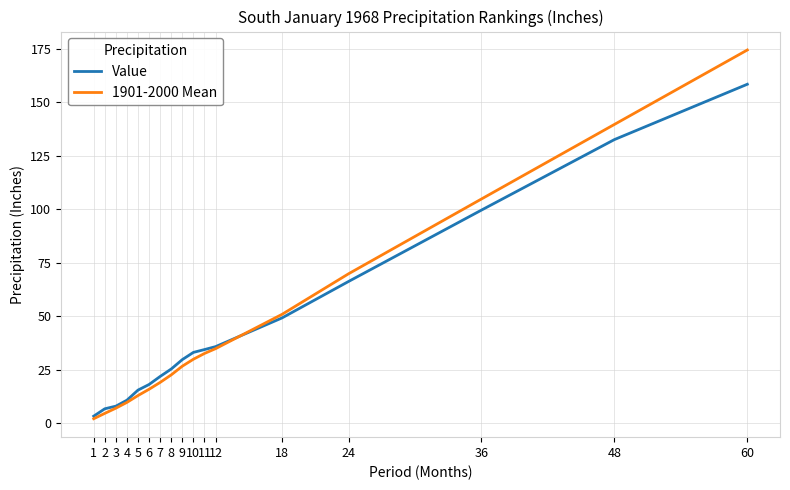

Where is Value nearest to the value 80?

24